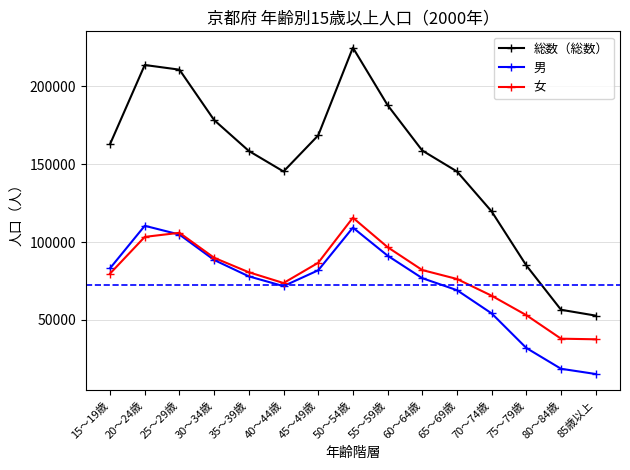

True or false: 総数（総数） and 女 cross at least once.

False